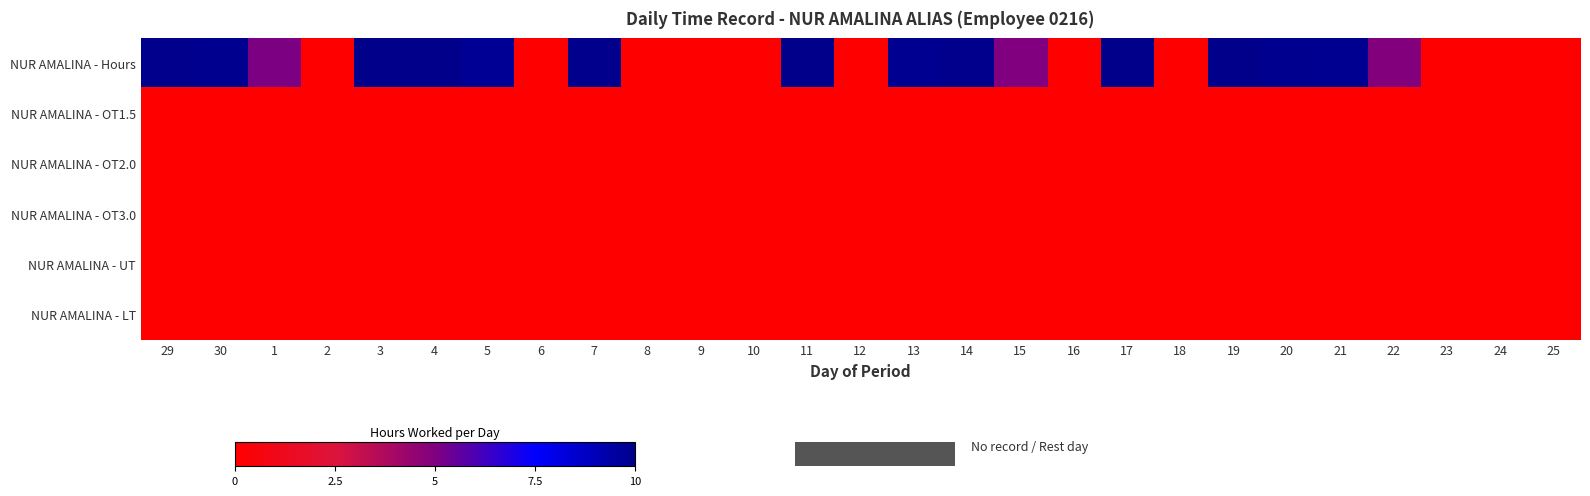

Reading left to right, extract all data points from this chart.

NUR AMALINA - Hours: 29=99.5	30=98.9	1=50.4	2=0.0	3=99.9	4=99.9	5=97.9	6=0.0	7=99.4	8=0.0	9=0.0	10=0.0	11=99.7	12=0.0	13=98.7	14=99.4	15=49.9	16=0.0	17=99.7	18=0.0	19=99.8	20=99.1	21=98.8	22=49.0	23=0.0	24=0.0	25=0.0
NUR AMALINA - OT1.5: 29=0.0	30=0.0	1=0.0	2=0.0	3=0.0	4=0.0	5=0.0	6=0.0	7=0.0	8=0.0	9=0.0	10=0.0	11=0.0	12=0.0	13=0.0	14=0.0	15=0.0	16=0.0	17=0.0	18=0.0	19=0.0	20=0.0	21=0.0	22=0.0	23=0.0	24=0.0	25=0.0
NUR AMALINA - OT2.0: 29=0.0	30=0.0	1=0.0	2=0.0	3=0.0	4=0.0	5=0.0	6=0.0	7=0.0	8=0.0	9=0.0	10=0.0	11=0.0	12=0.0	13=0.0	14=0.0	15=0.0	16=0.0	17=0.0	18=0.0	19=0.0	20=0.0	21=0.0	22=0.0	23=0.0	24=0.0	25=0.0
NUR AMALINA - OT3.0: 29=0.0	30=0.0	1=0.0	2=0.0	3=0.0	4=0.0	5=0.0	6=0.0	7=0.0	8=0.0	9=0.0	10=0.0	11=0.0	12=0.0	13=0.0	14=0.0	15=0.0	16=0.0	17=0.0	18=0.0	19=0.0	20=0.0	21=0.0	22=0.0	23=0.0	24=0.0	25=0.0
NUR AMALINA - UT: 29=0.0	30=0.0	1=0.0	2=0.0	3=0.0	4=0.0	5=0.0	6=0.0	7=0.0	8=0.0	9=0.0	10=0.0	11=0.0	12=0.0	13=0.0	14=0.0	15=0.0	16=0.0	17=0.0	18=0.0	19=0.0	20=0.0	21=0.0	22=0.0	23=0.0	24=0.0	25=0.0
NUR AMALINA - LT: 29=0.0	30=0.0	1=0.0	2=0.0	3=0.0	4=0.0	5=0.0	6=0.0	7=0.0	8=0.0	9=0.0	10=0.0	11=0.0	12=0.0	13=0.0	14=0.0	15=0.0	16=0.0	17=0.0	18=0.0	19=0.0	20=0.0	21=0.0	22=0.0	23=0.0	24=0.0	25=0.0